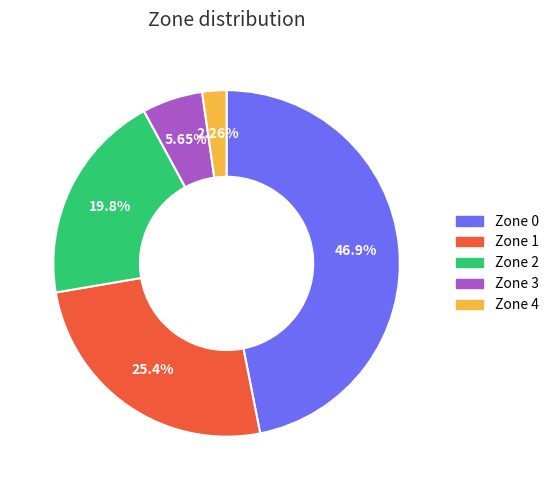

To the nearest percent, what portion does Zone 4 represent?

2%